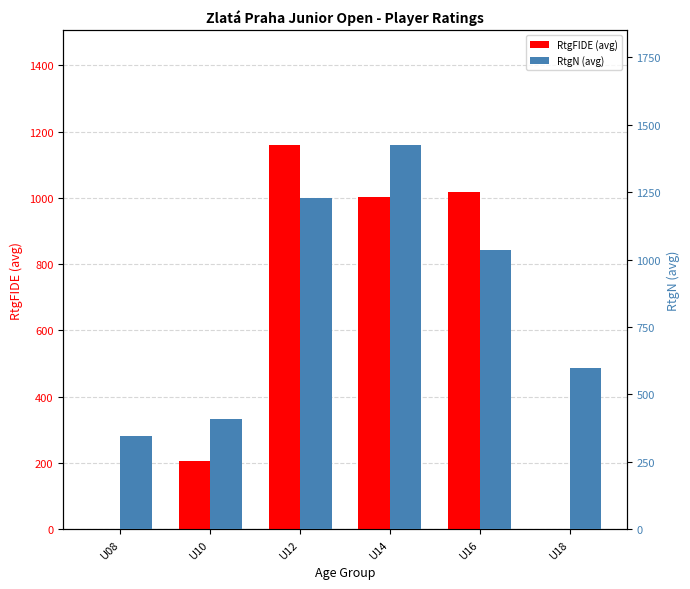

What is the sum of all RtgFIDE (avg) values?

3384.7